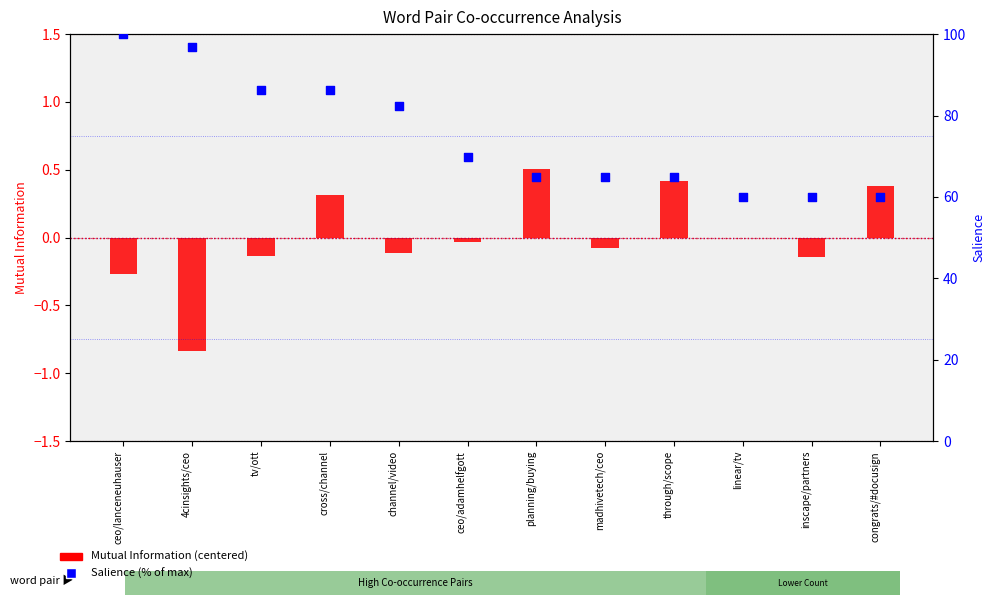

What is the total value across all series at through/scope?

65.4